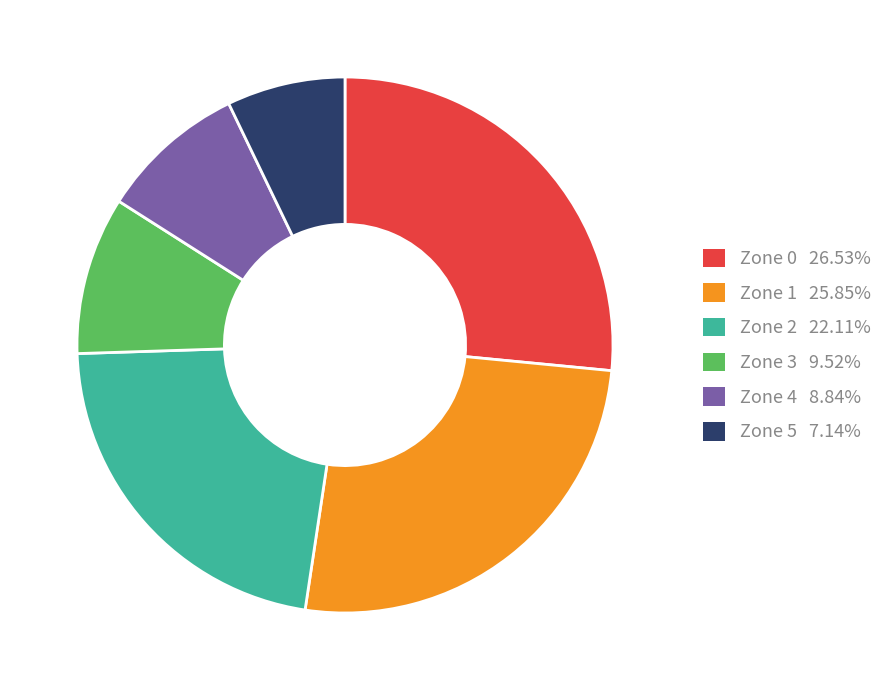

Which slice is the largest?

Zone 0